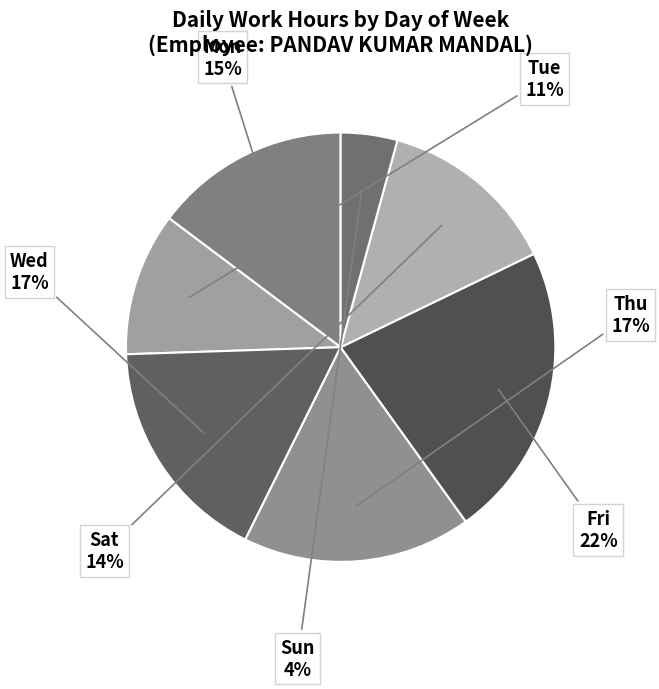

How many segments does this pie chart have?

7